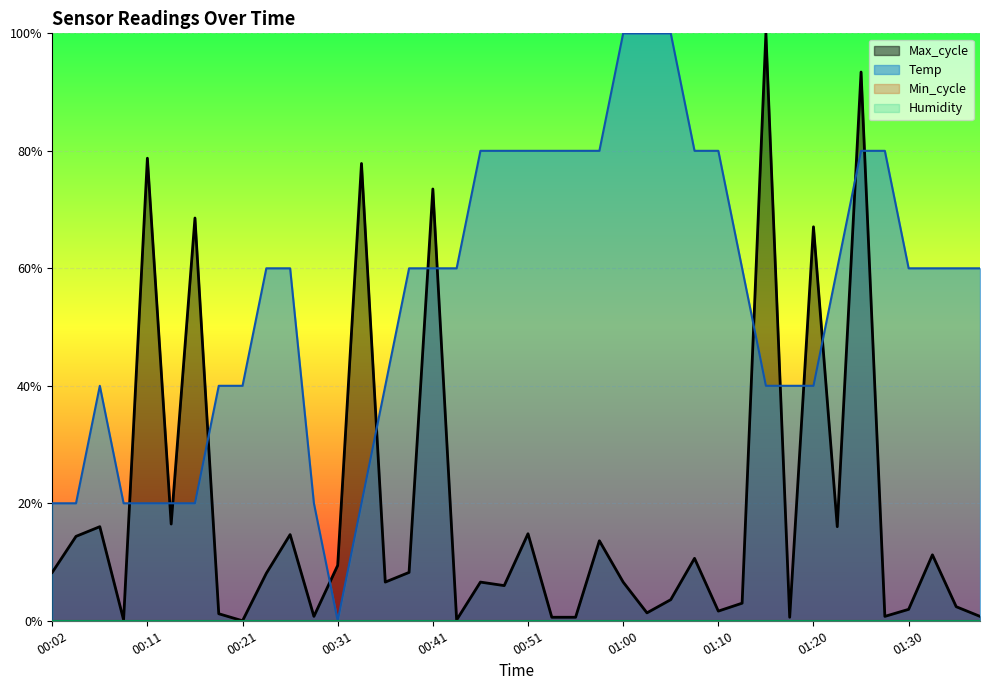

Is it true that Temp equals 0.2 at 00:33?

True